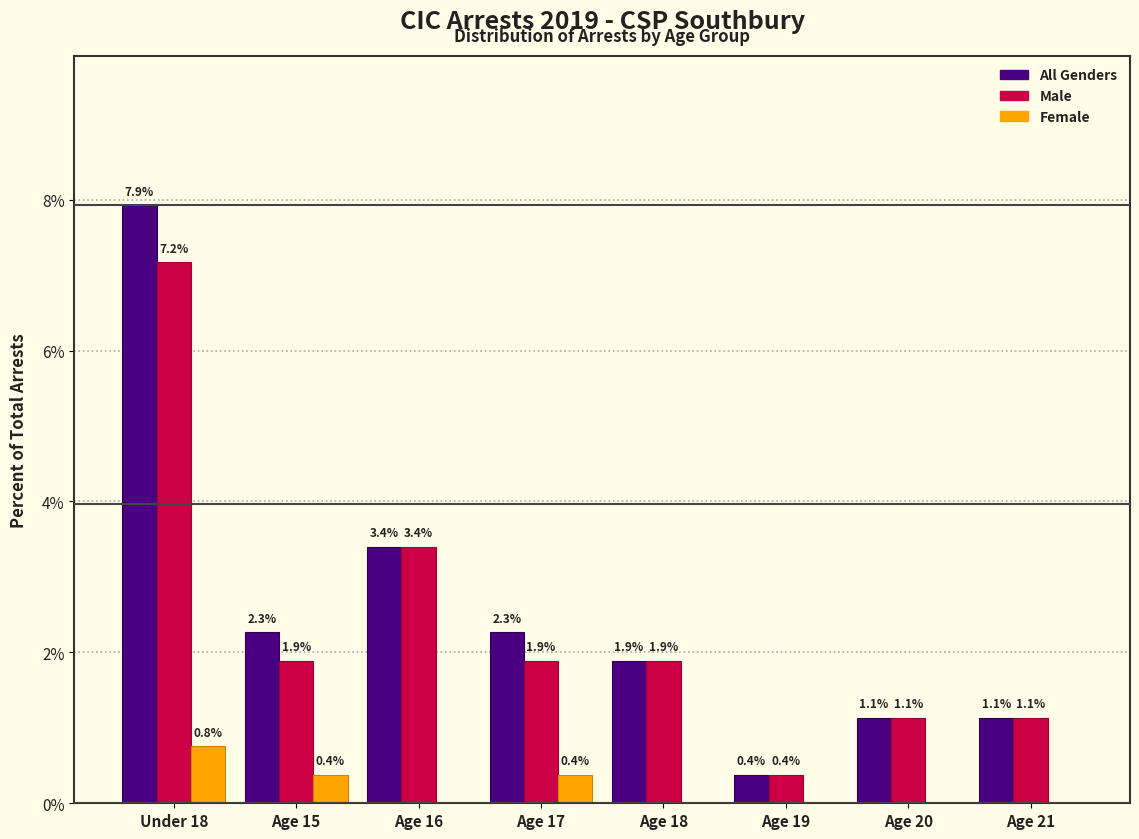

Reading right to left, list all the values displayed in this chart.

All Genders: Age 21=1.1	Age 20=1.1	Age 19=0.4	Age 18=1.9	Age 17=2.3	Age 16=3.4	Age 15=2.3	Under 18=7.9
Male: Age 21=1.1	Age 20=1.1	Age 19=0.4	Age 18=1.9	Age 17=1.9	Age 16=3.4	Age 15=1.9	Under 18=7.2
Female: Age 21=0.0	Age 20=0.0	Age 19=0.0	Age 18=0.0	Age 17=0.4	Age 16=0.0	Age 15=0.4	Under 18=0.8